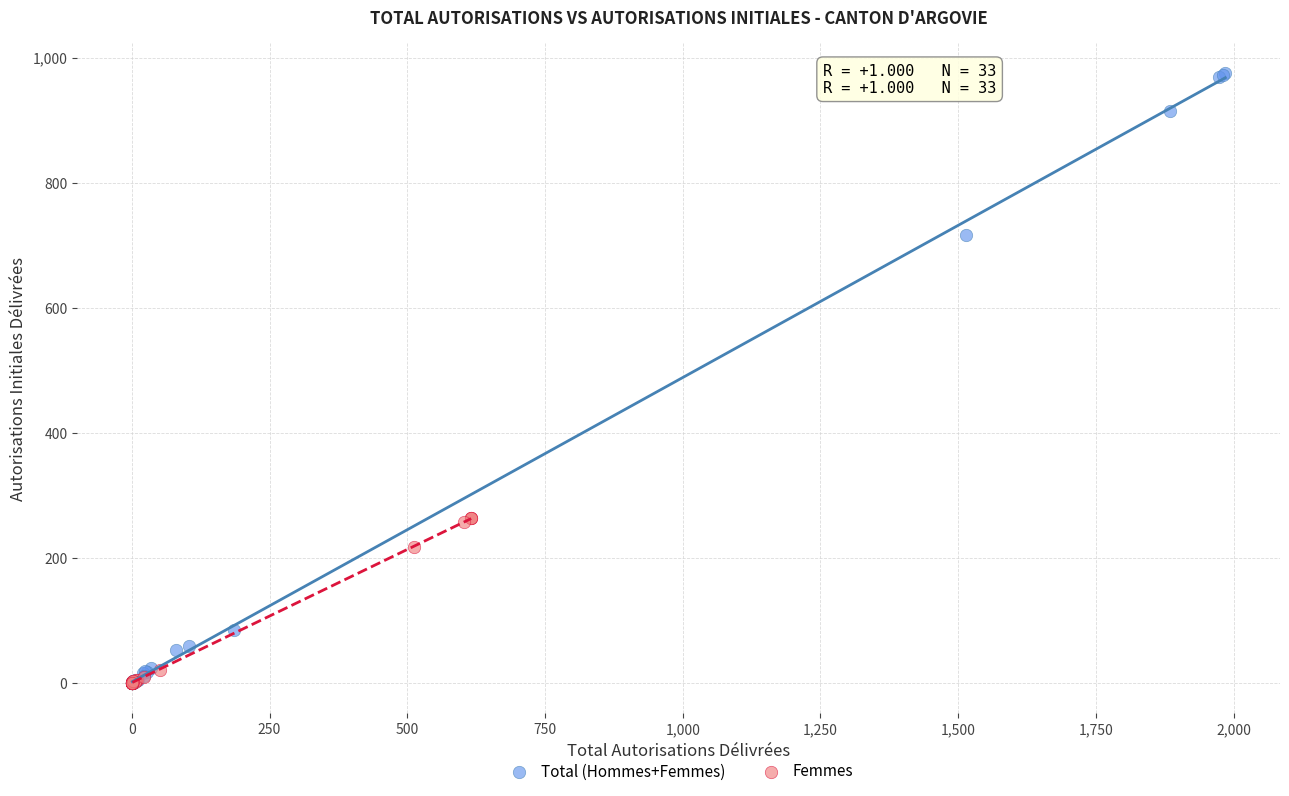

Which series reaches the maximum Y coordinate?

Total (Hommes+Femmes)